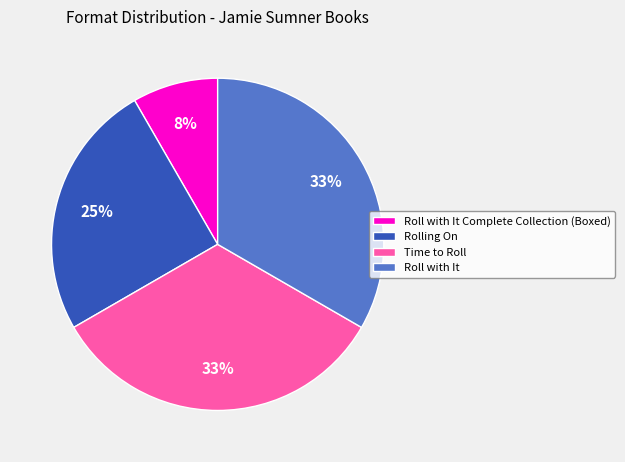

How many slices are in this pie chart?

4